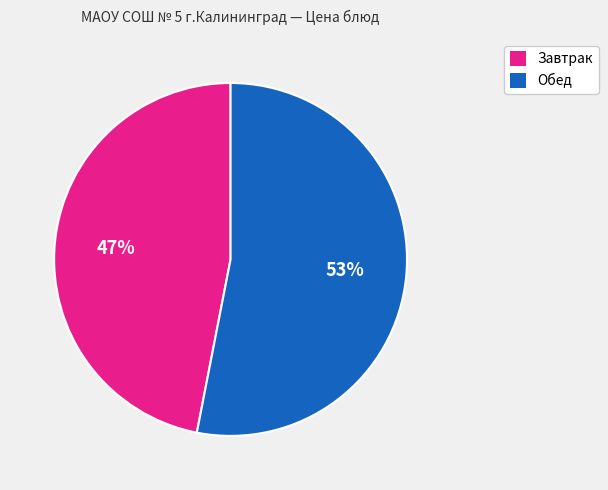

To the nearest percent, what is the difference between the largest and smallest slice percentages?

6%